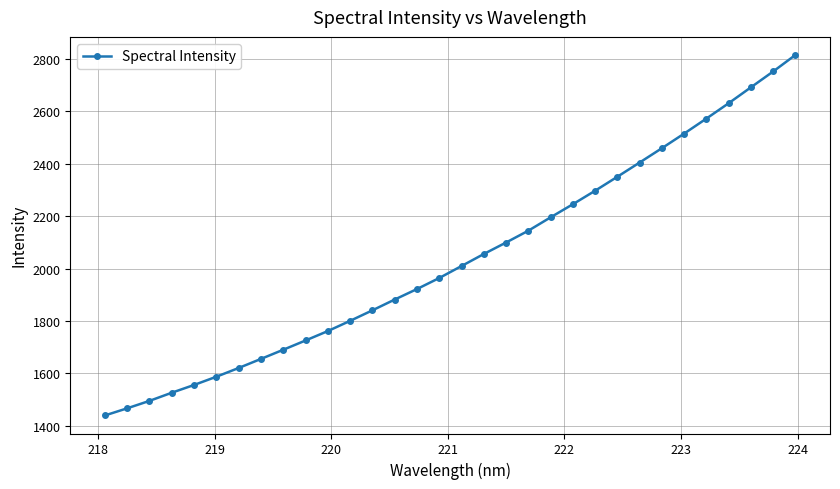

What is the difference between the second highest and minimum values?

1313.0